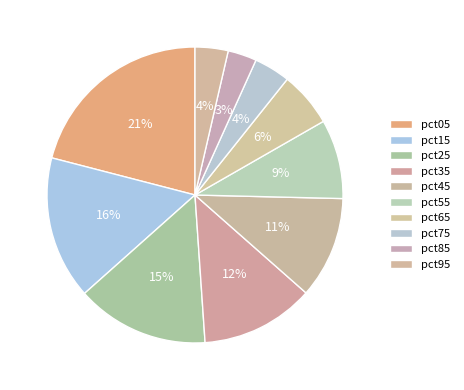

Count the number of slices in the pie.

10